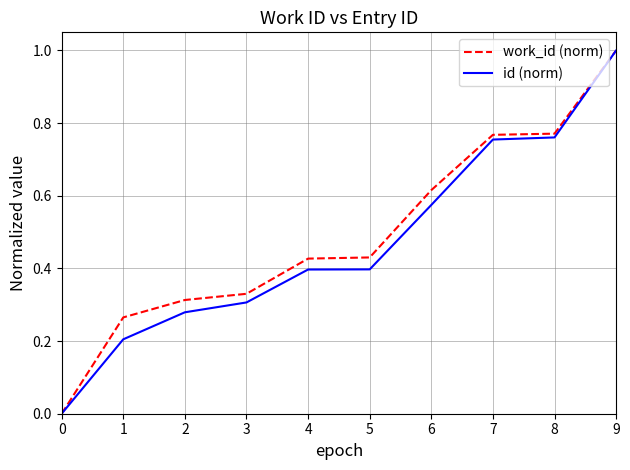

Which series changed the most between 5 and 7?

id (norm)